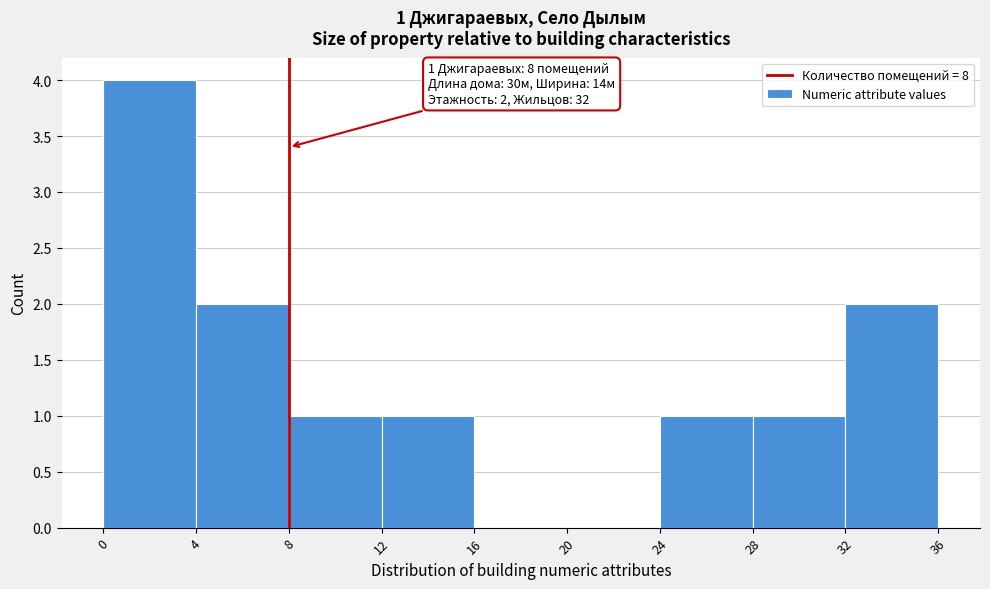

Which range on the x-axis has the tallest bar?

0 to 4